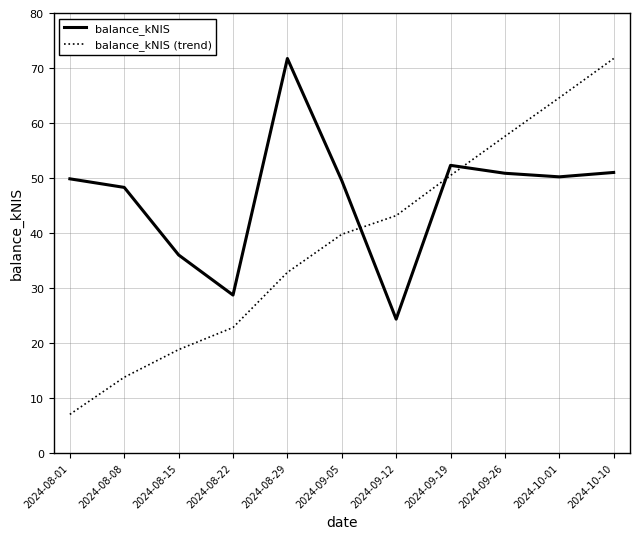

What position from the left is 2024-09-19?

8